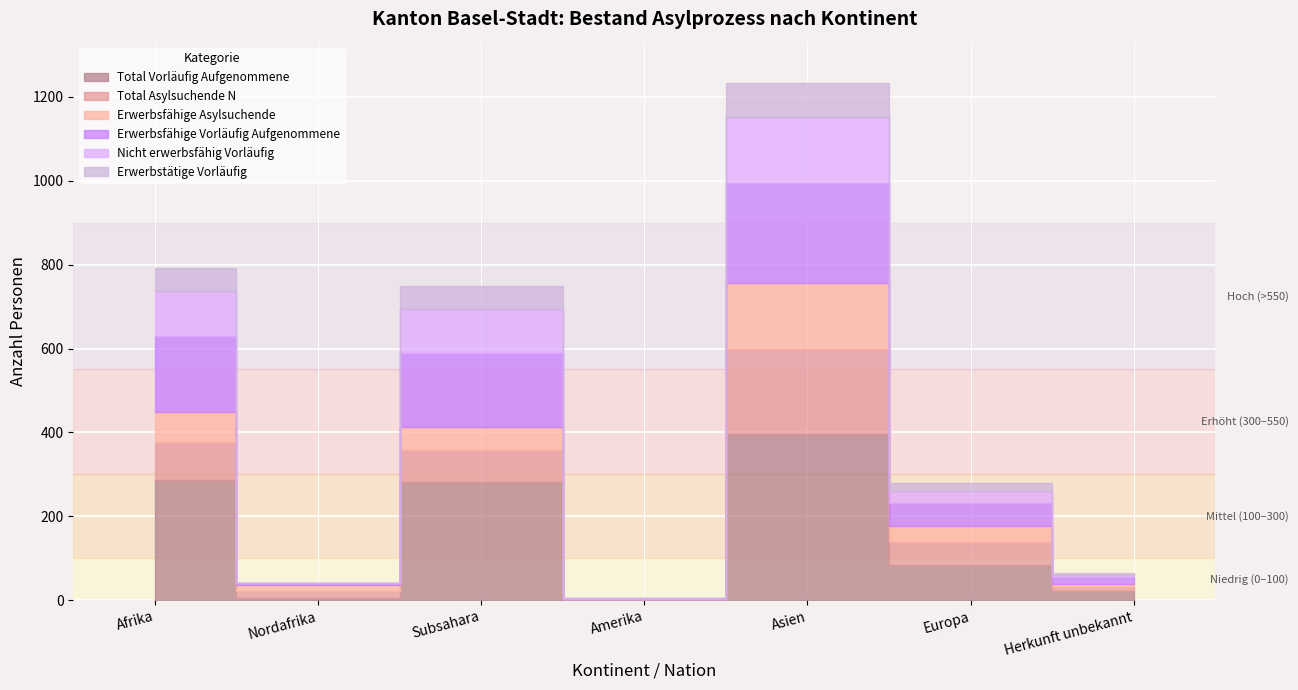

After their last crossing, which series has the higher values: Erwerbsfähige Vorläufig Aufgenommene or Total Asylsuchende N?

Erwerbsfähige Vorläufig Aufgenommene